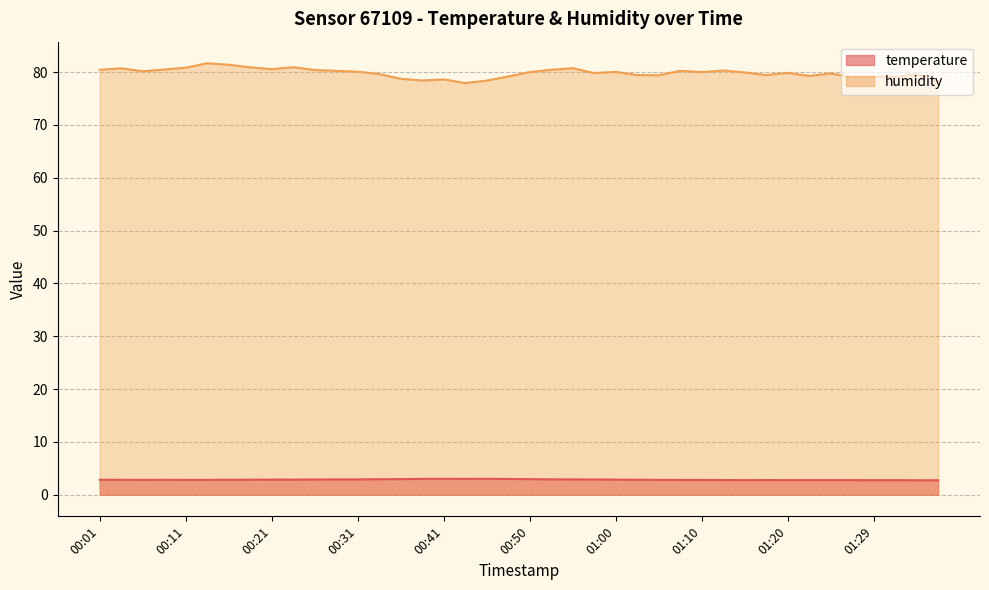

At which category does the chart reach its peak across all series?

00:13